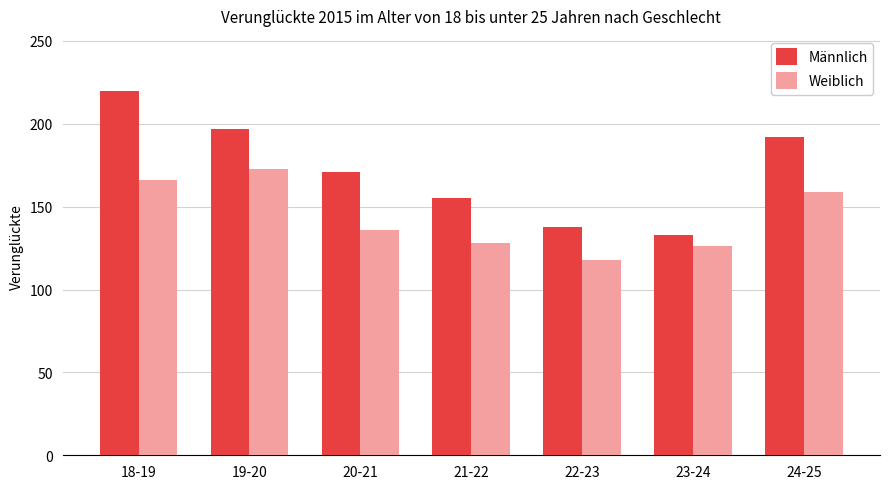

Rank the series at 18-19 from lowest to highest value.

Weiblich, Männlich